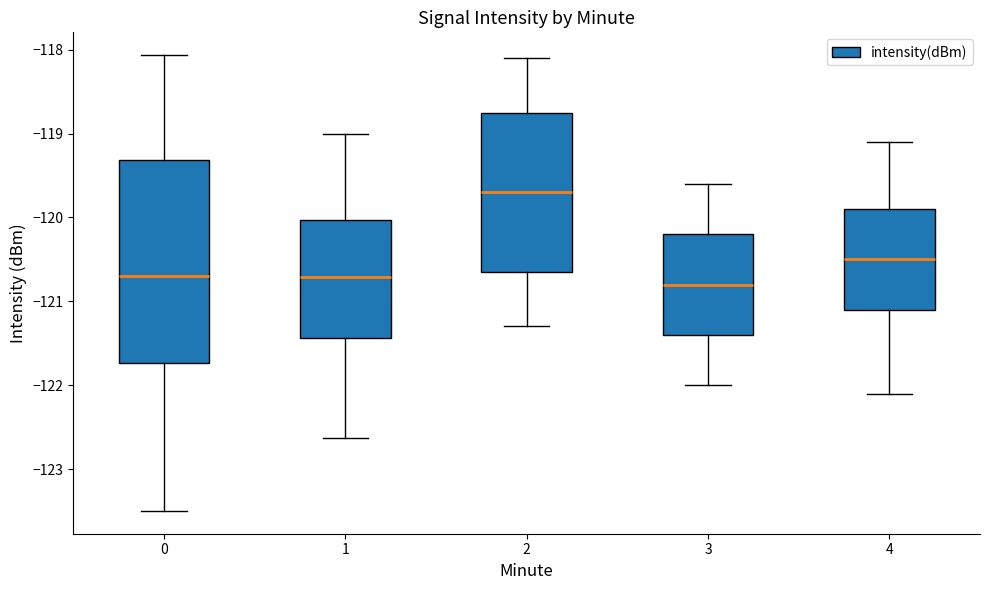

Where is the lower edge of the box at x = 1 on the y-axis? The values are not printed on the chart, so give them approximately, as read against the axis.

-121.4